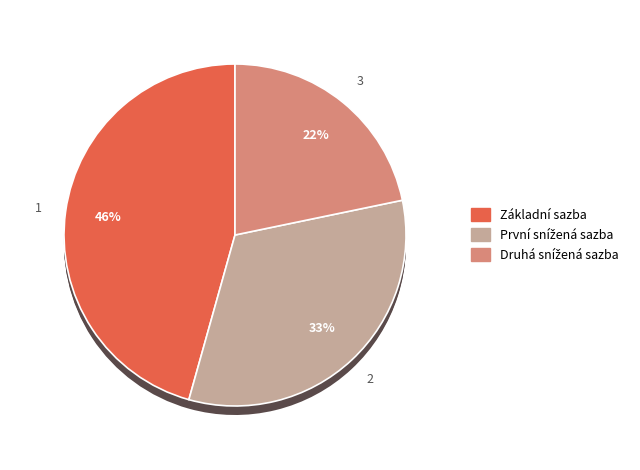

What is the ratio of the value at Druhá snížená sazba to the value at Základní sazba?

0.5